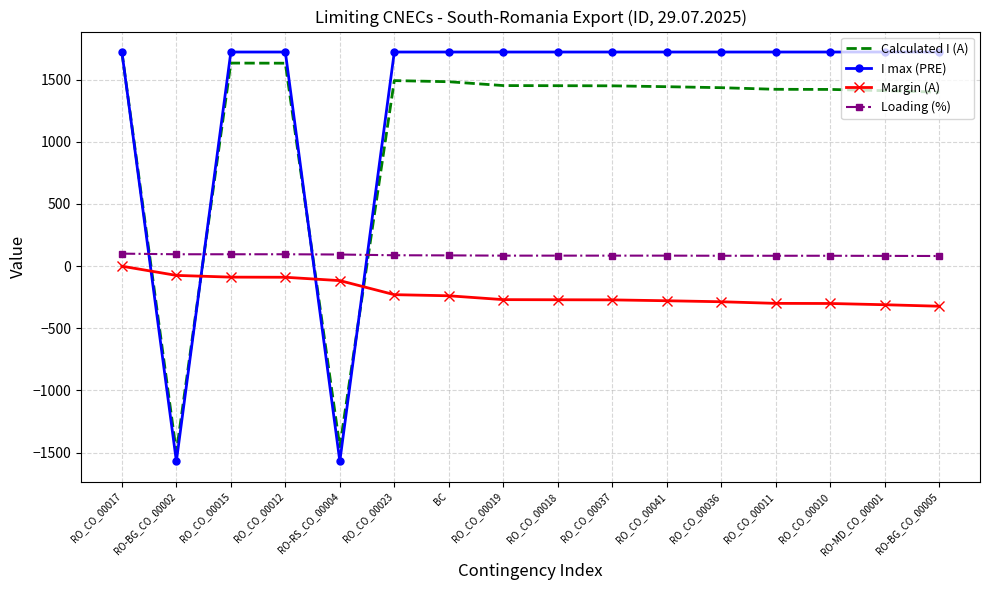

Is the value of Calculated I (A) at RO-BG_CO_00005 greater than the value of Loading (%) at RO_CO_00036?

Yes